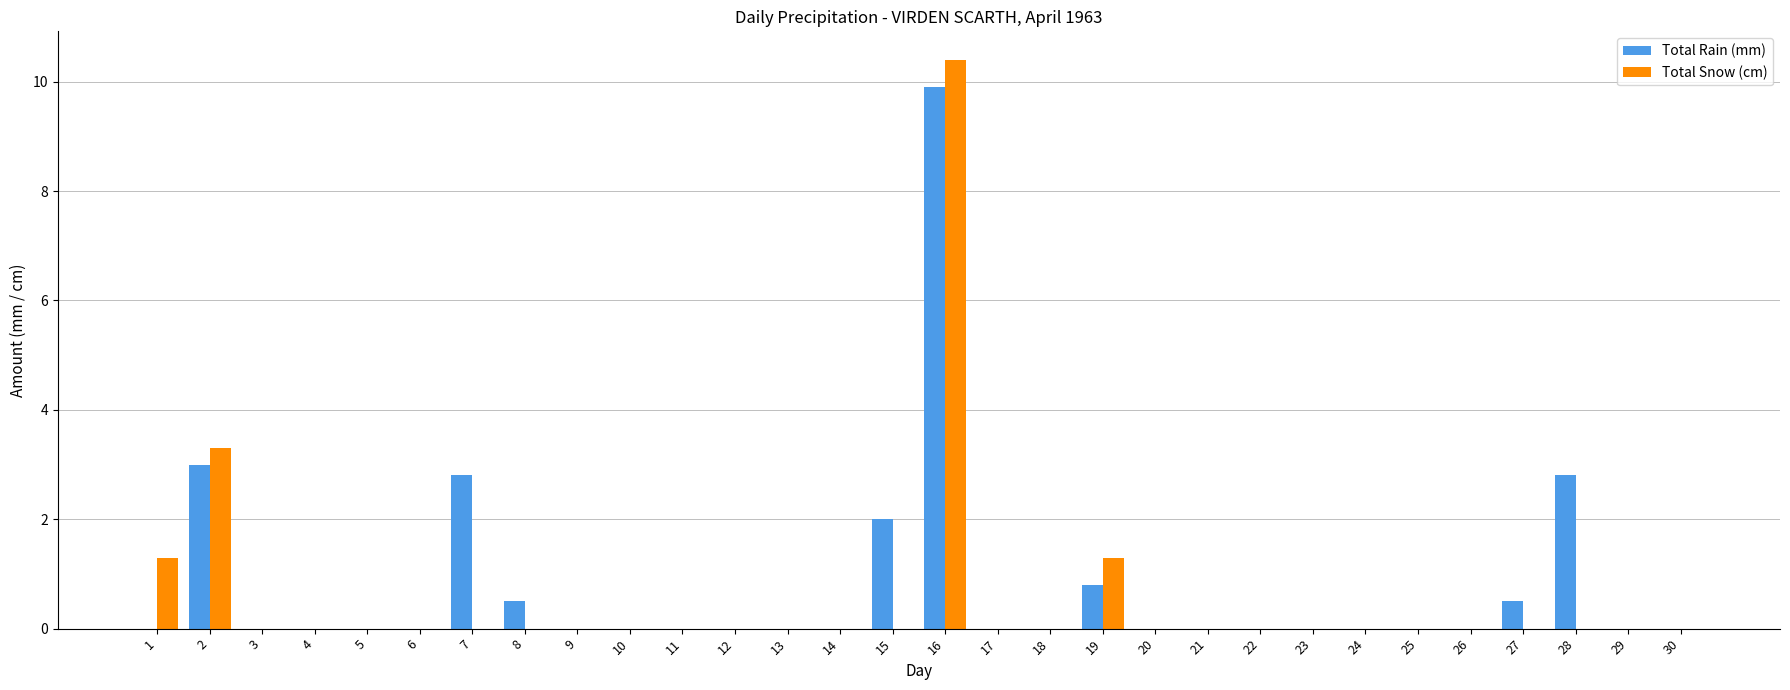

At which category is the sum across all series the highest?

16